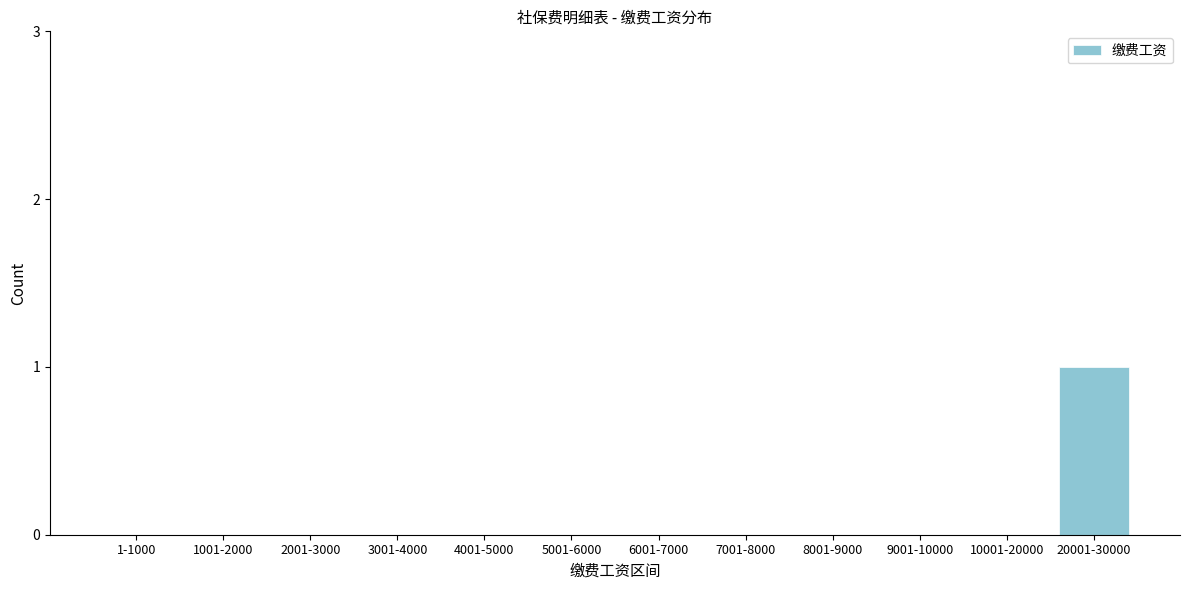

Reading right to left, extract all data points from this chart.

20001-30000=1	10001-20000=0	9001-10000=0	8001-9000=0	7001-8000=0	6001-7000=0	5001-6000=0	4001-5000=0	3001-4000=0	2001-3000=0	1001-2000=0	1-1000=0